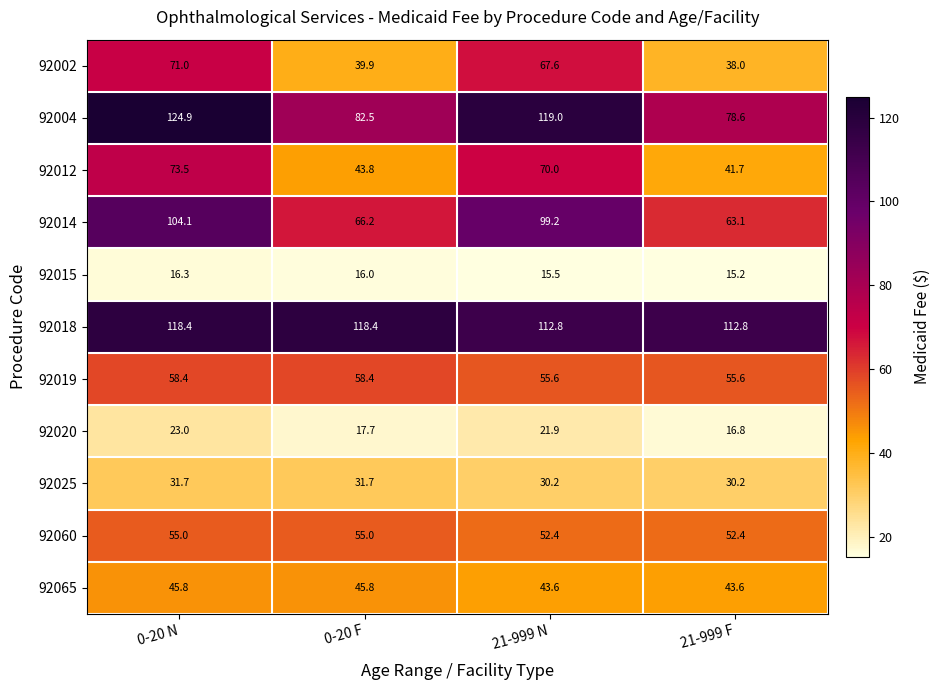

What is the spread (max minus min) of values at 21-999 F?

97.6